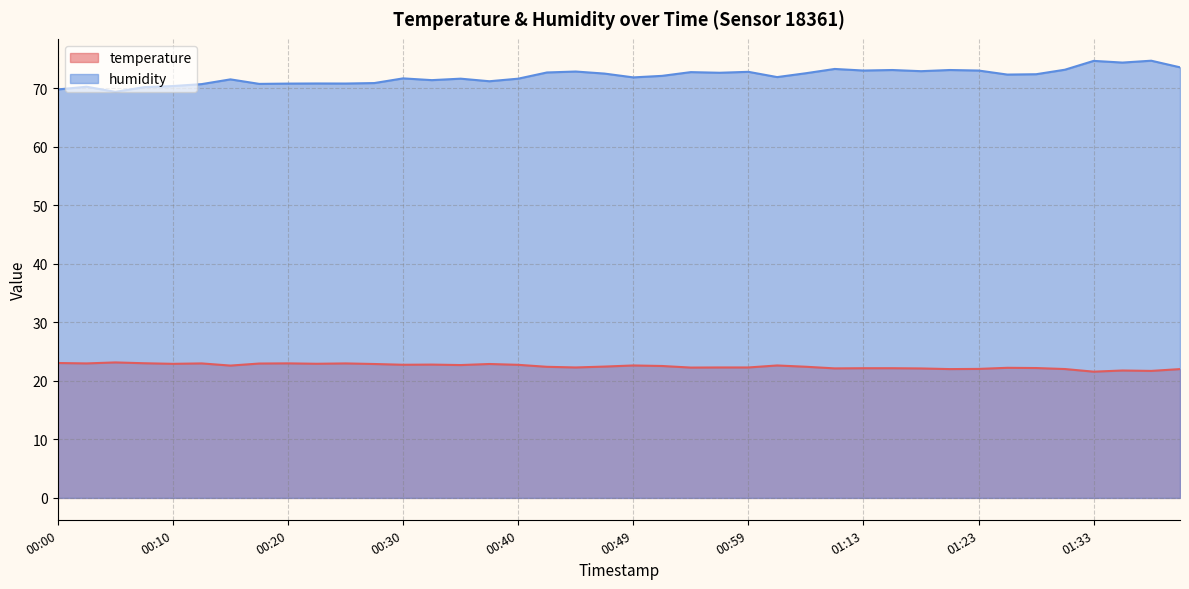

What is the sum of the humidity values at 01:36 and 01:31?

147.5